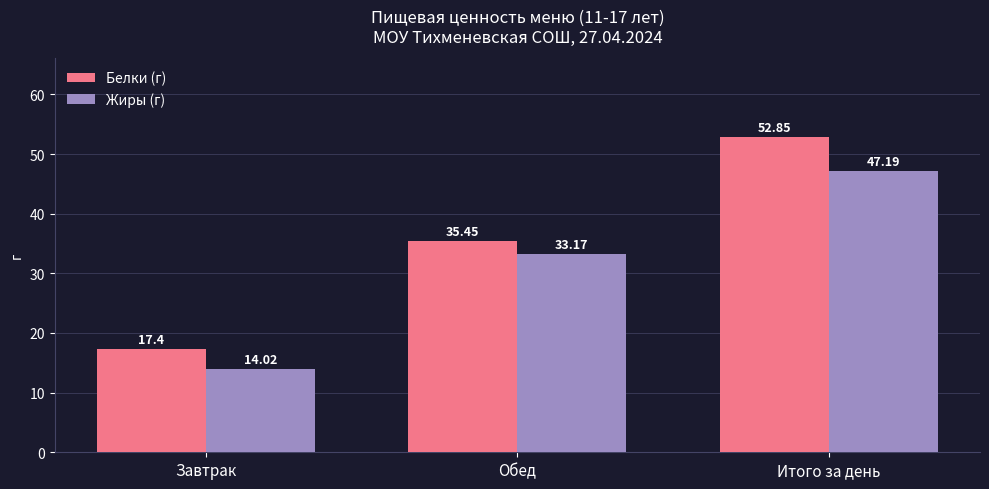

Between Завтрак and Итого за день, which series saw the biggest shift?

Белки (г)